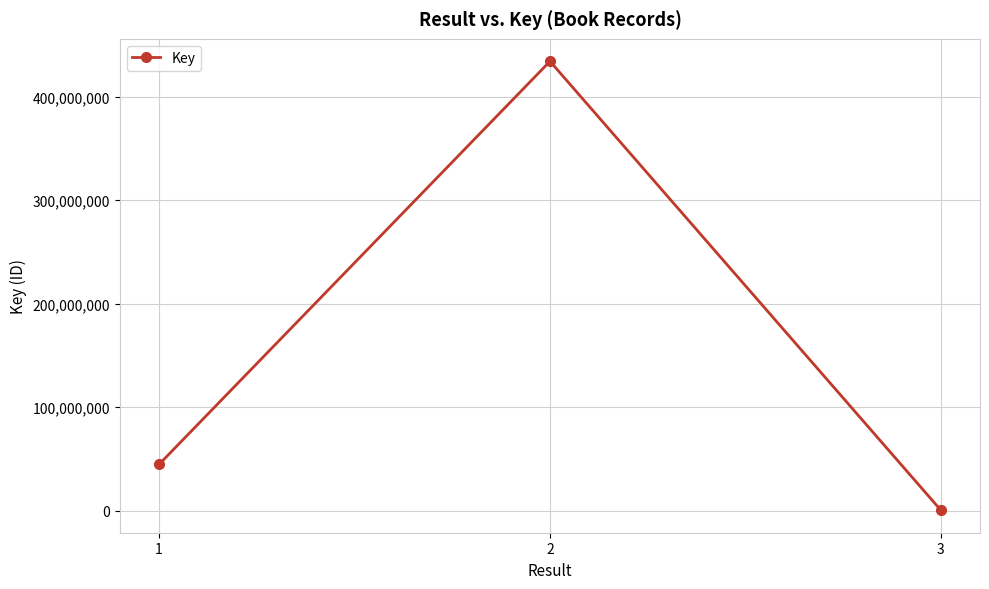

What is the value of the 2nd point from the left?

434166363